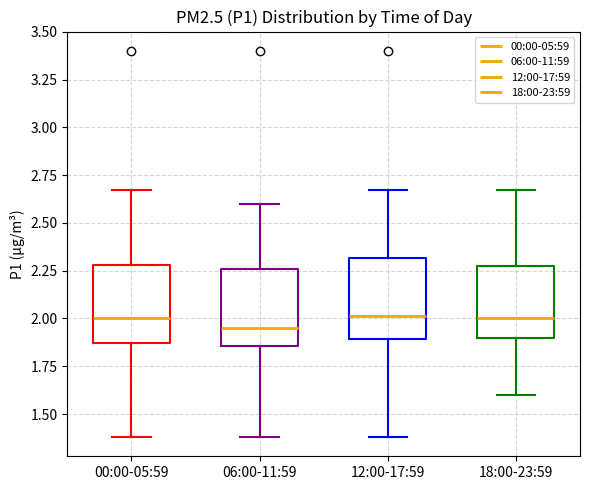

Reading left to right, transcribe this box plot: for each box, give where its median line is, the range the box spans, and where its two whiskers end, as read against the y-axis. The values are not printed on the chart, so give them approximately, as read against the axis.

00:00-05:59: median 2.00, box 1.85 to 2.30, whiskers 1.40 to 2.65
06:00-11:59: median 1.95, box 1.85 to 2.25, whiskers 1.40 to 2.60
12:00-17:59: median 2.00, box 1.90 to 2.30, whiskers 1.40 to 2.65
18:00-23:59: median 2.00, box 1.90 to 2.25, whiskers 1.60 to 2.65